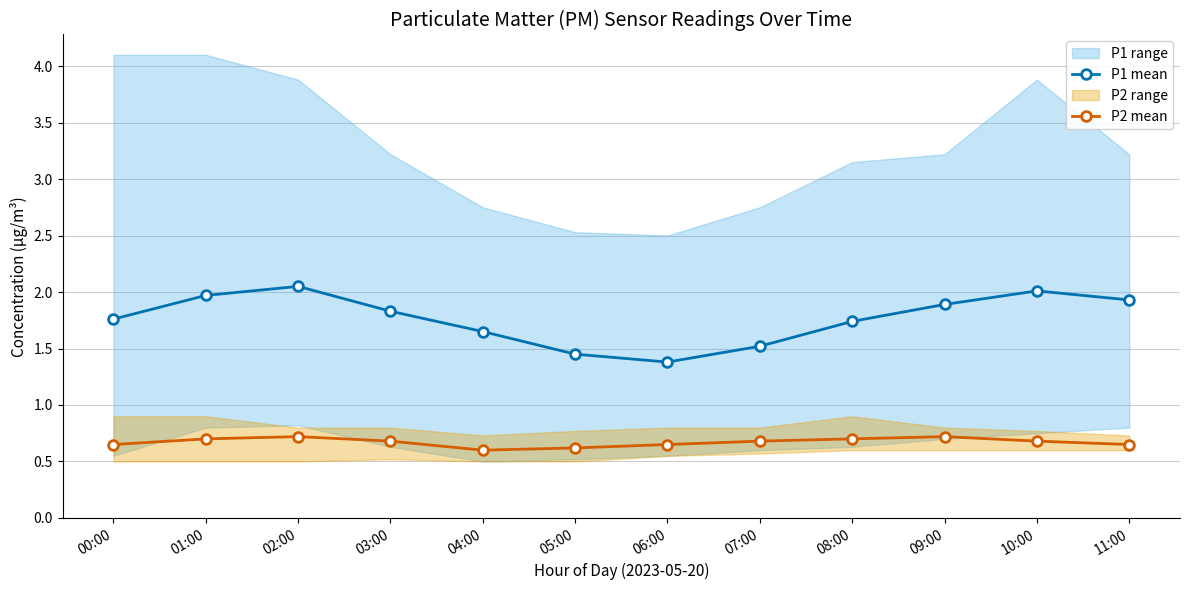

Rank the series by their average value, from lowest to highest.

P2 mean, P1 mean